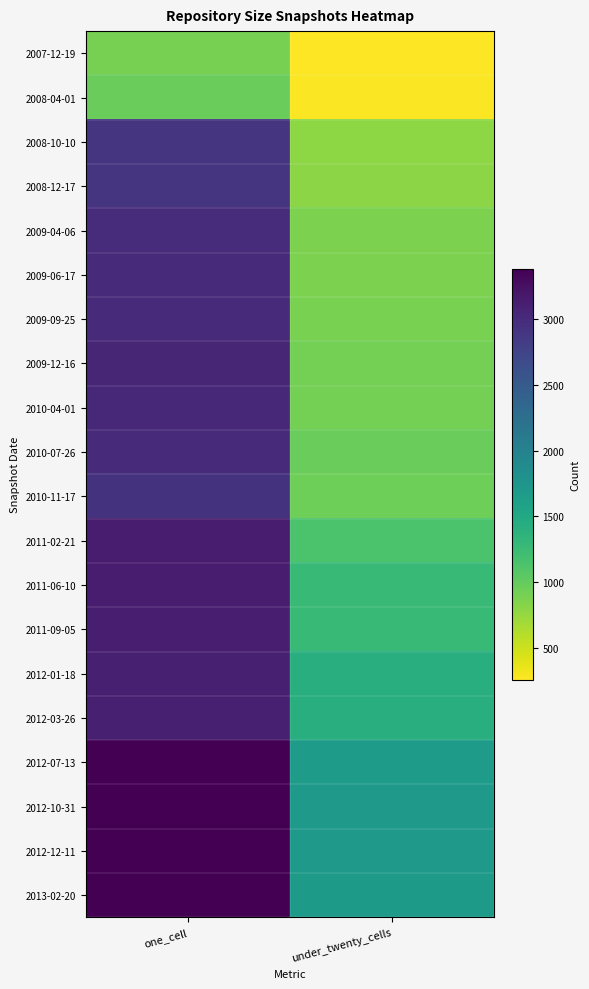

How many distinct data groups are displayed?

20